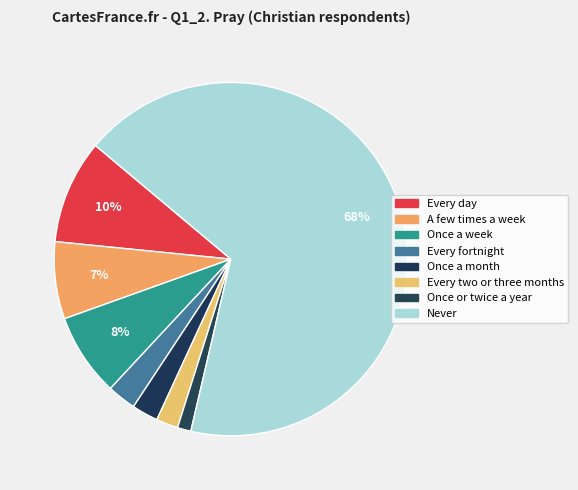

How many slices are in this pie chart?

8